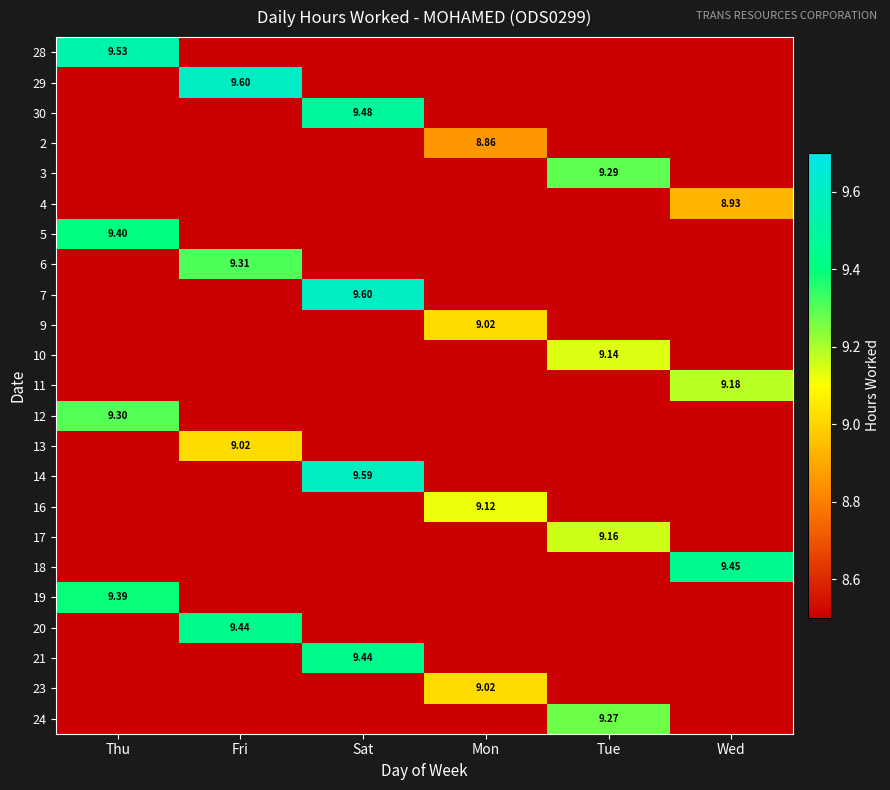

How many values in the 23 series exceed 9?

1